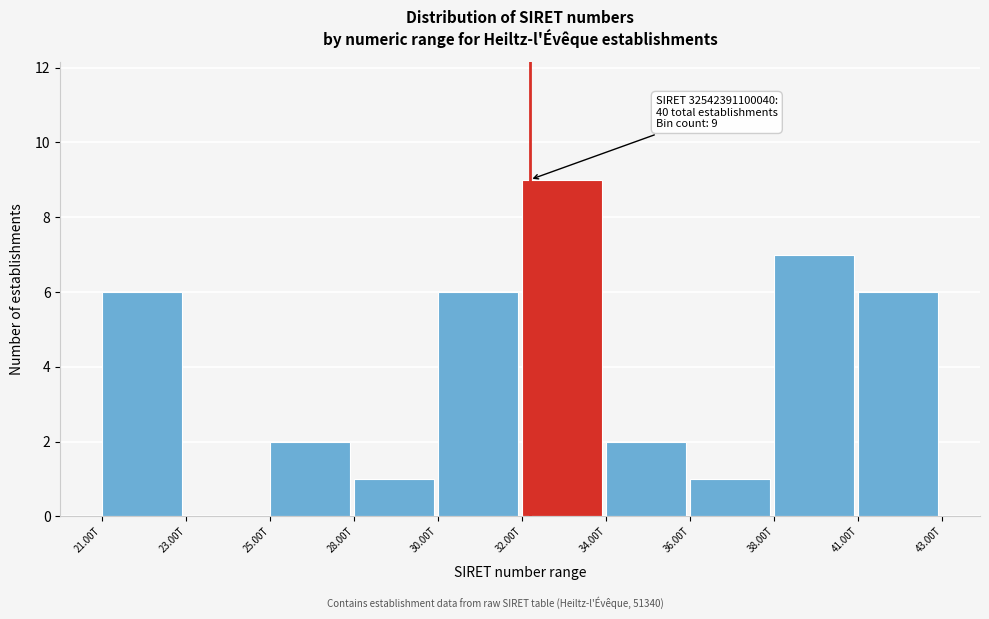

Reading left to right, extract all data points from this chart.

21.00T=6	23.00T=0	25.00T=2	28.00T=1	30.00T=6	32.00T=9	34.00T=2	36.00T=1	38.00T=7	41.00T=6